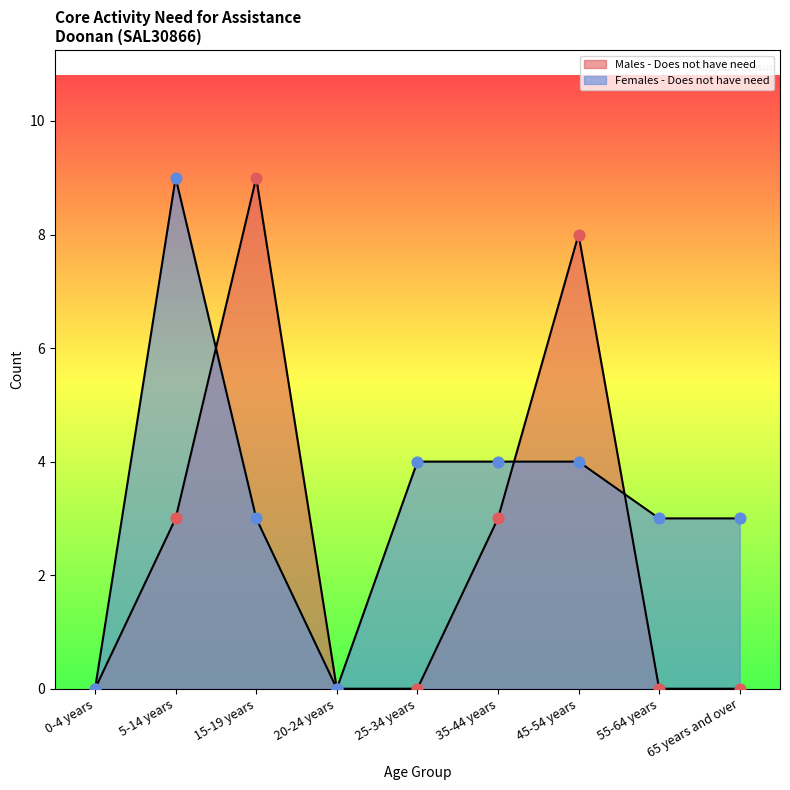

Which series has the largest total across all categories?

Females - Does not have need